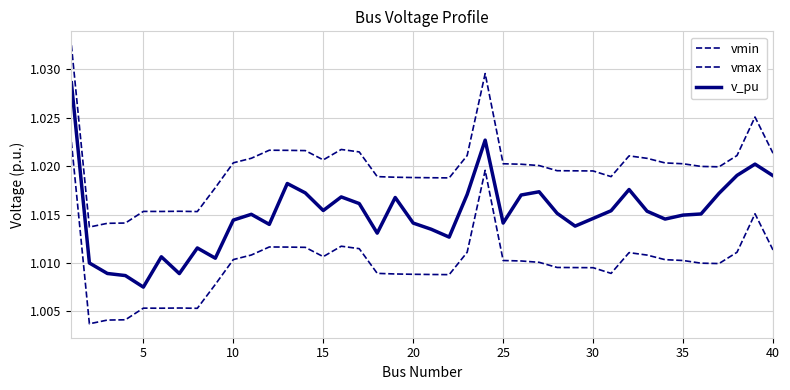

At how many categories does at least one series exceed 1?

40